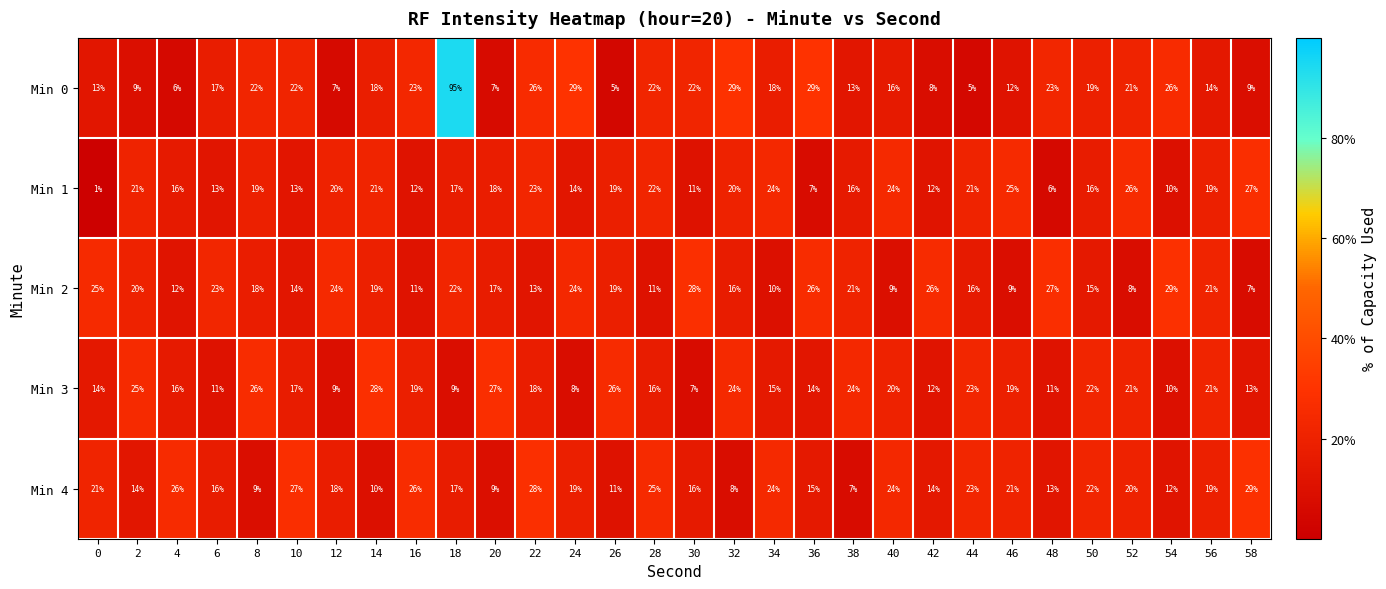

True or false: Min 4 has a value of 7 at 38.

True